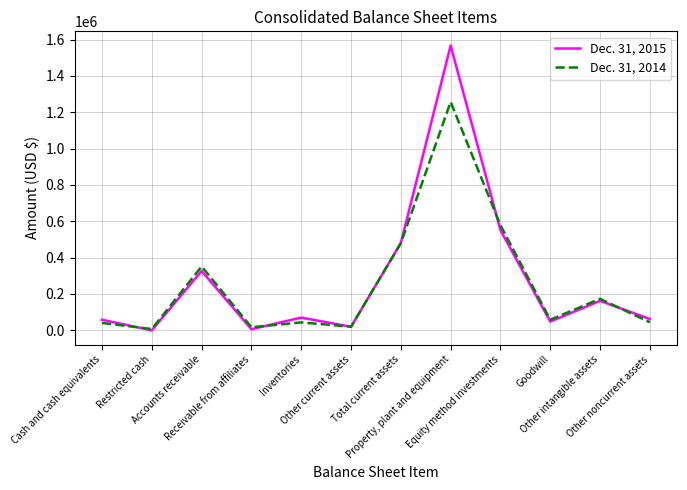

Which series has the largest total across all categories?

Dec. 31, 2015